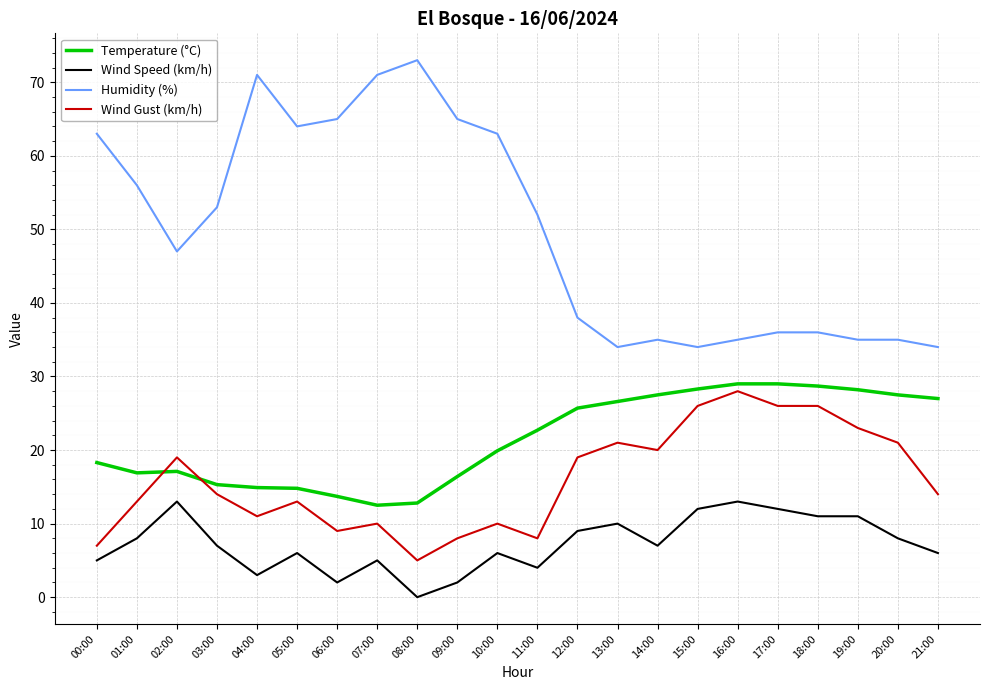

What are all the series names shown in the legend?

Temperature (°C), Wind Speed (km/h), Humidity (%), Wind Gust (km/h)